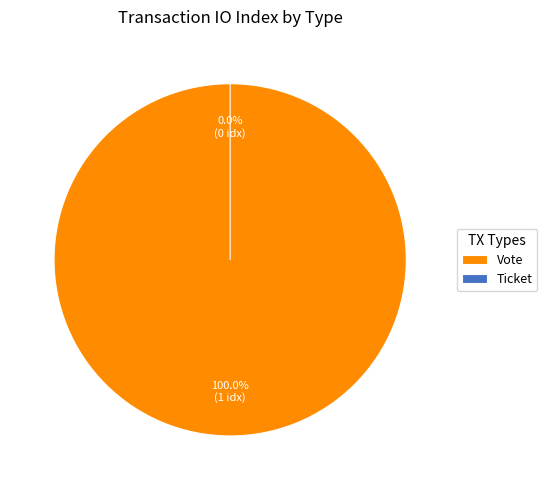

To the nearest percent, what is the difference between the largest and smallest slice percentages?

100%